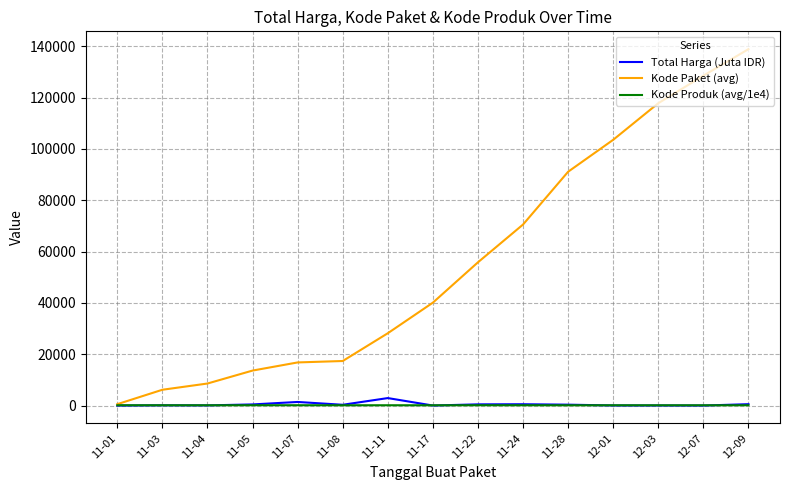

True or false: Total Harga (Juta IDR) has a value of 90.7 at 11-04.

True